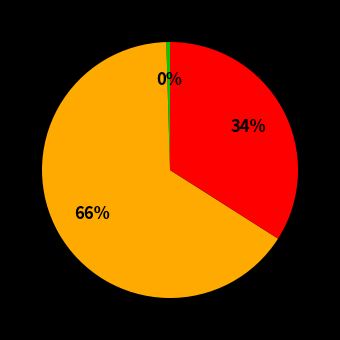

To the nearest percent, what is the average slice percentage?

33%